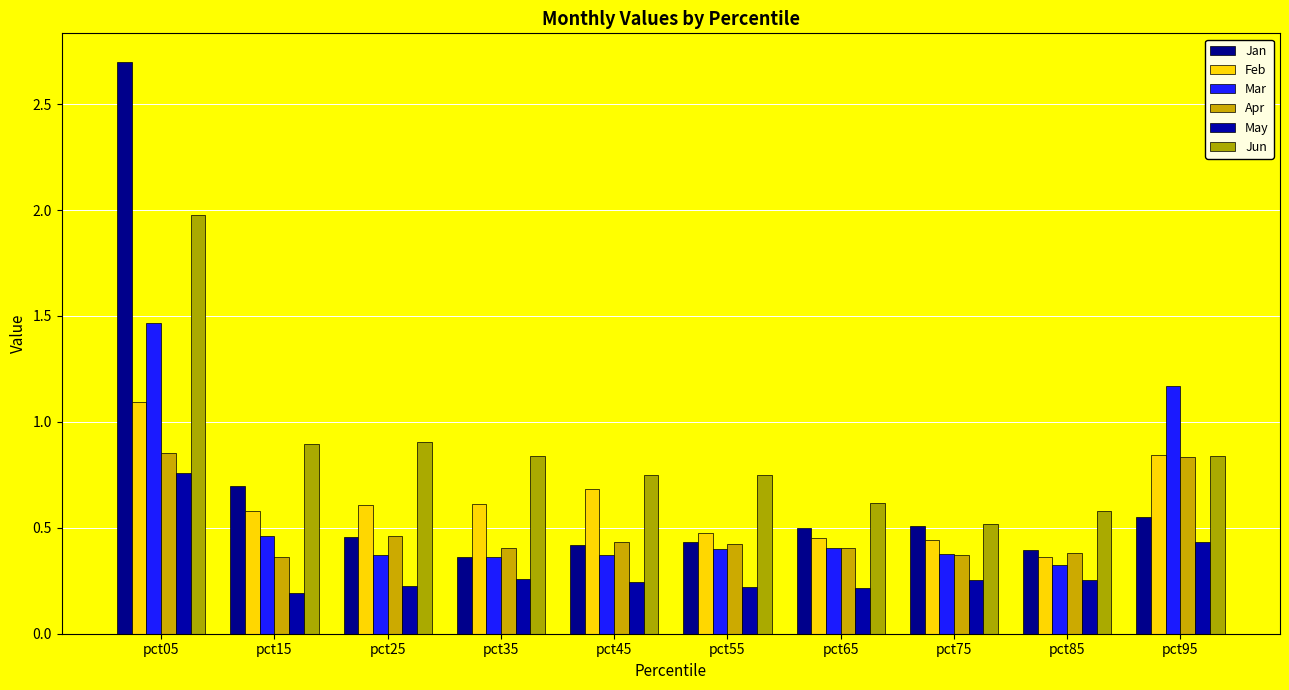

What is the difference between the maximum and minimum values in the Feb series?

0.7